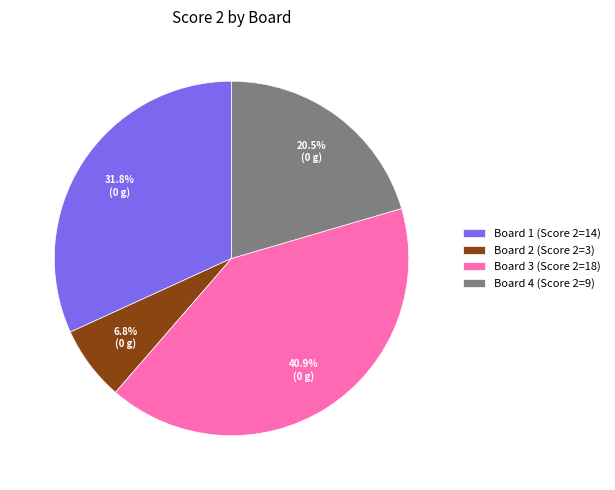

The Board 2 slice represents 7% of the pie. True or false?

True